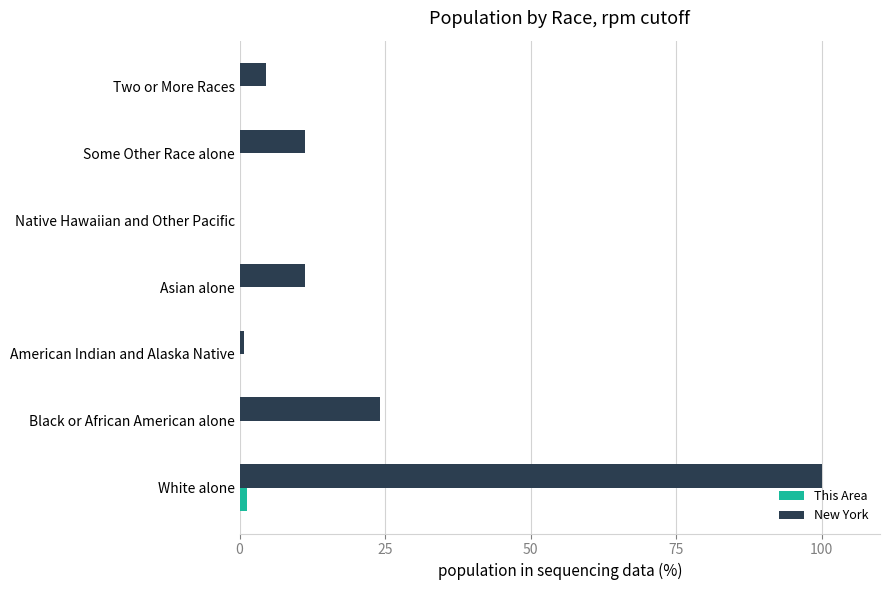

True or false: New York has a value of 17.1 at Some Other Race alone.

False